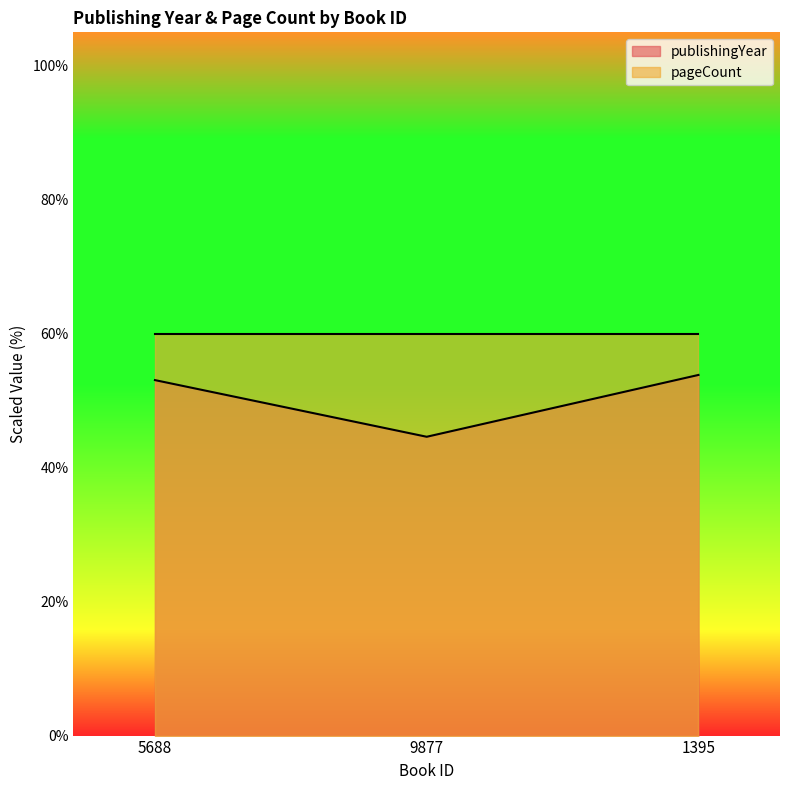

Which category has the lowest value across all series?

9877